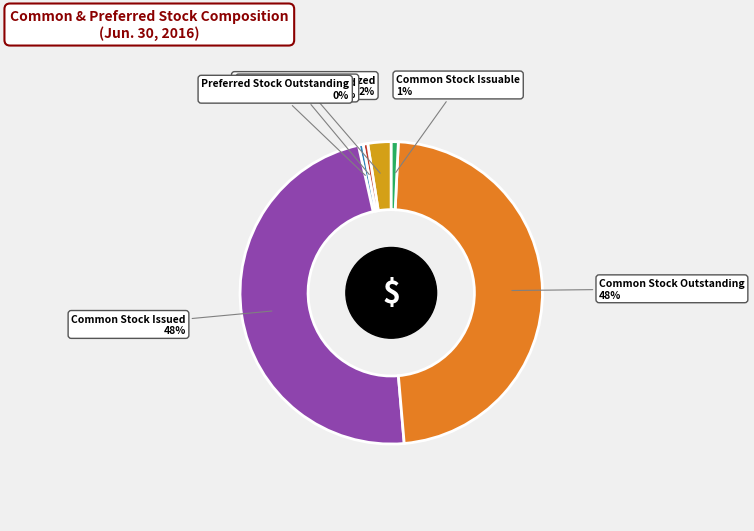

Is there any slice that represents more than half of the pie?

No